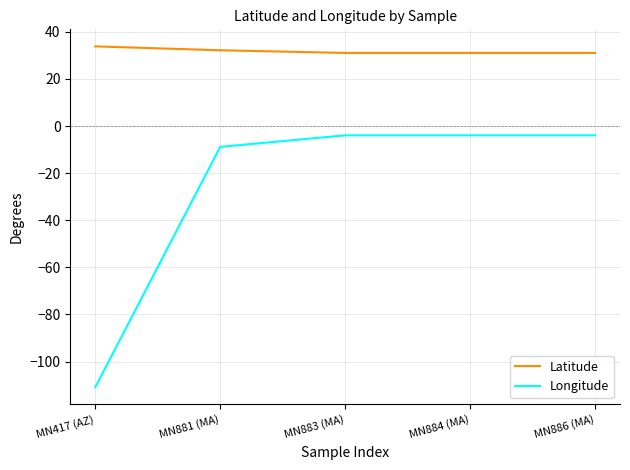

True or false: Latitude and Longitude cross at least once.

False